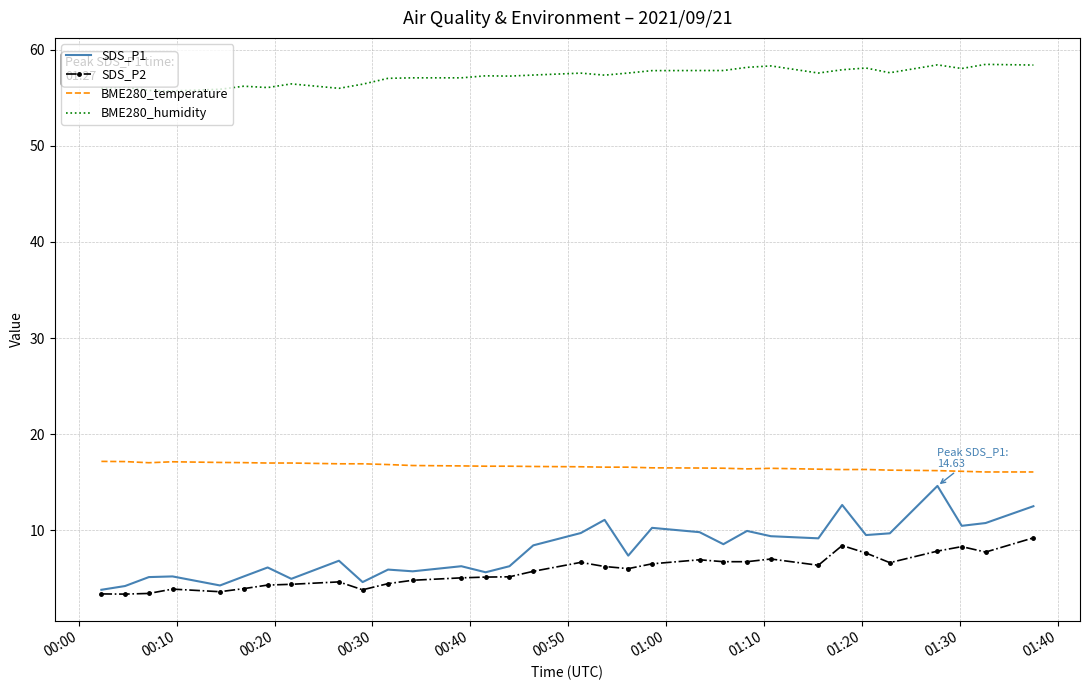

In SDS_P2, how many points are higher than both neighbors (excluding endpoints)?

7